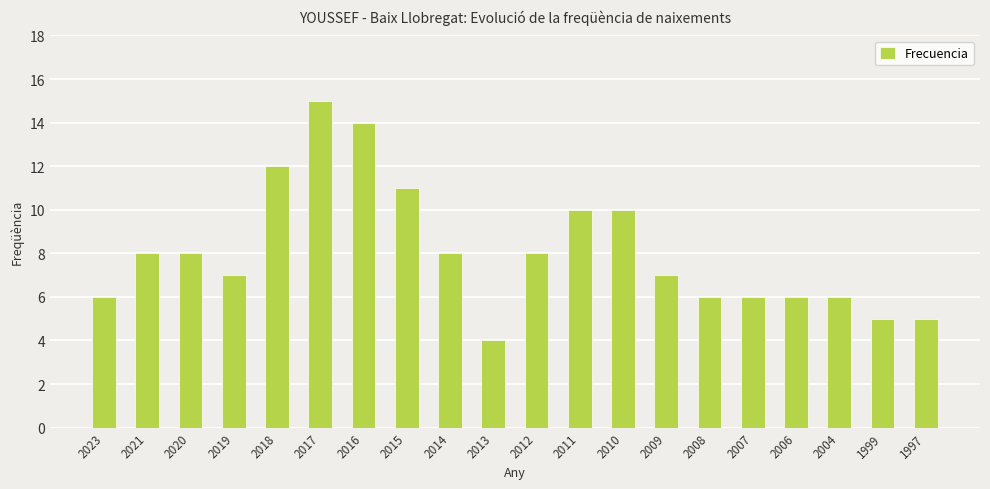

What is the change in value from 2016 to 2007?

-8